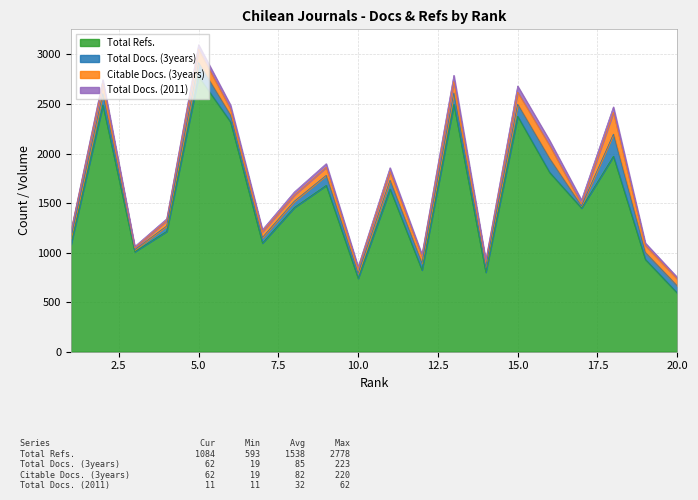

The value of Total Refs. at 10 is 741. True or false?

True